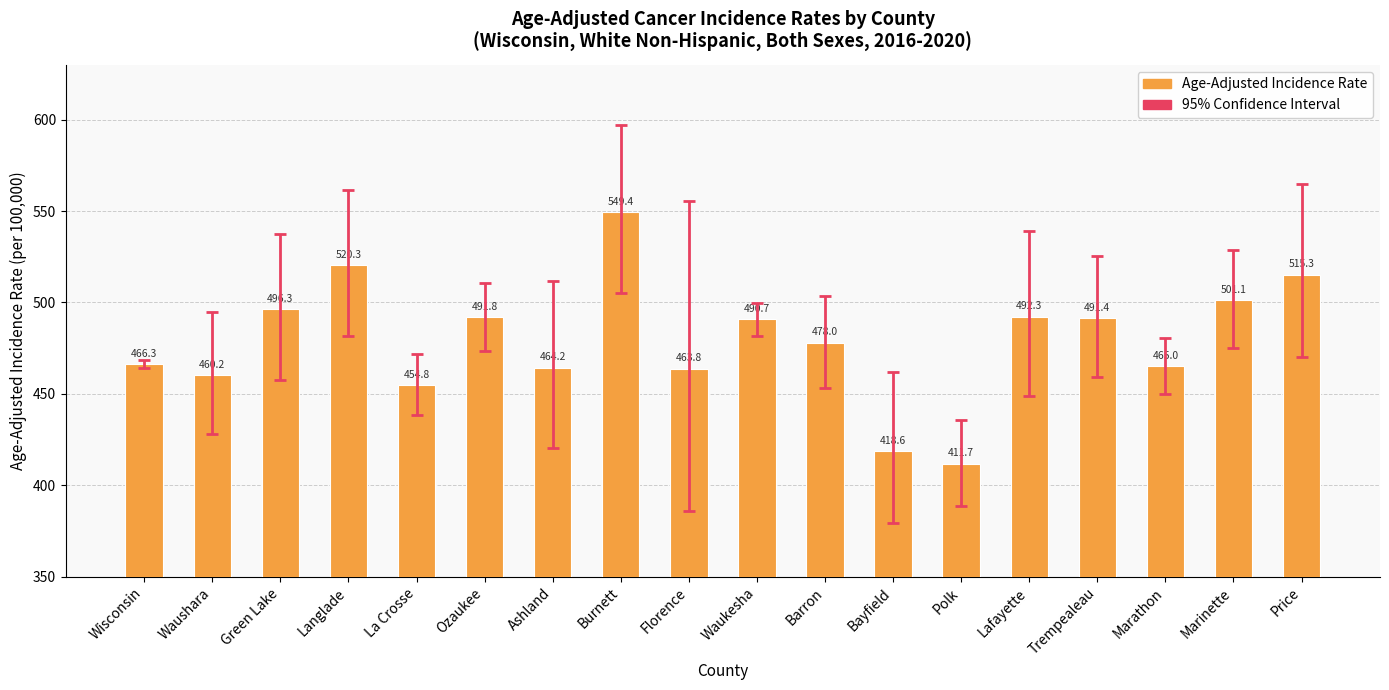

How many bars are there in total?

18